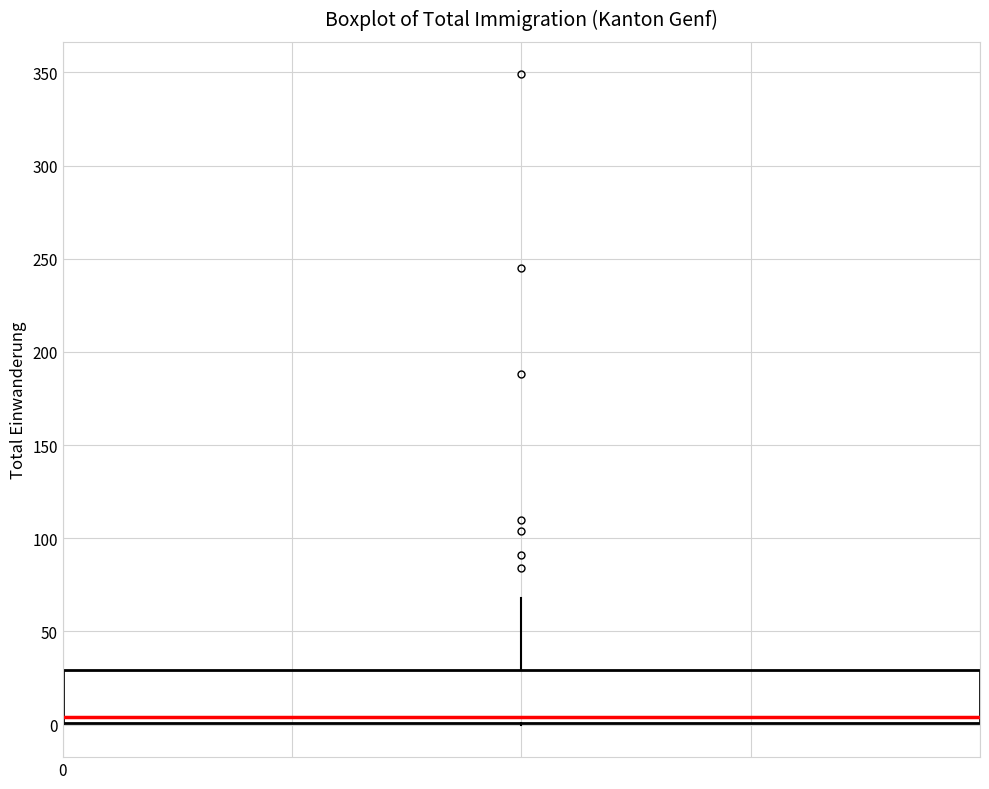

Read this box plot against the y-axis: the position of the median line, the range covered by the box, and the ends of both whiskers. The values are not printed on the chart, so give them approximately, as read against the axis.

median 5, box 0 to 30, whiskers 0 to 70